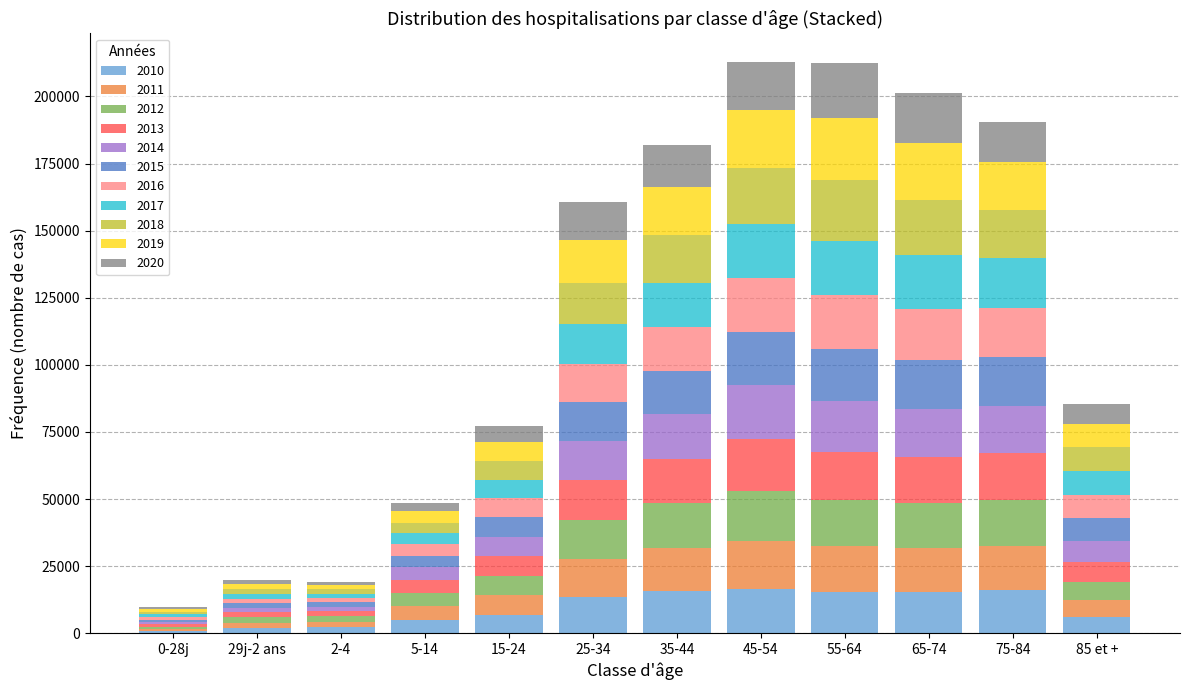

Does the chart contain stacked bars?

Yes